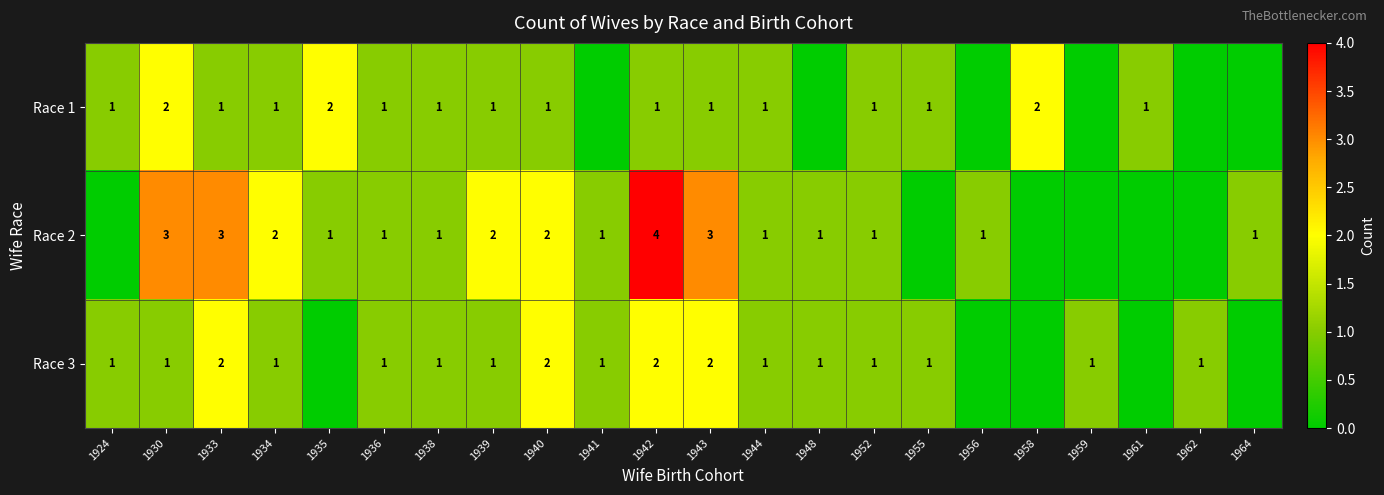

At how many categories does at least one series exceed 1?

9